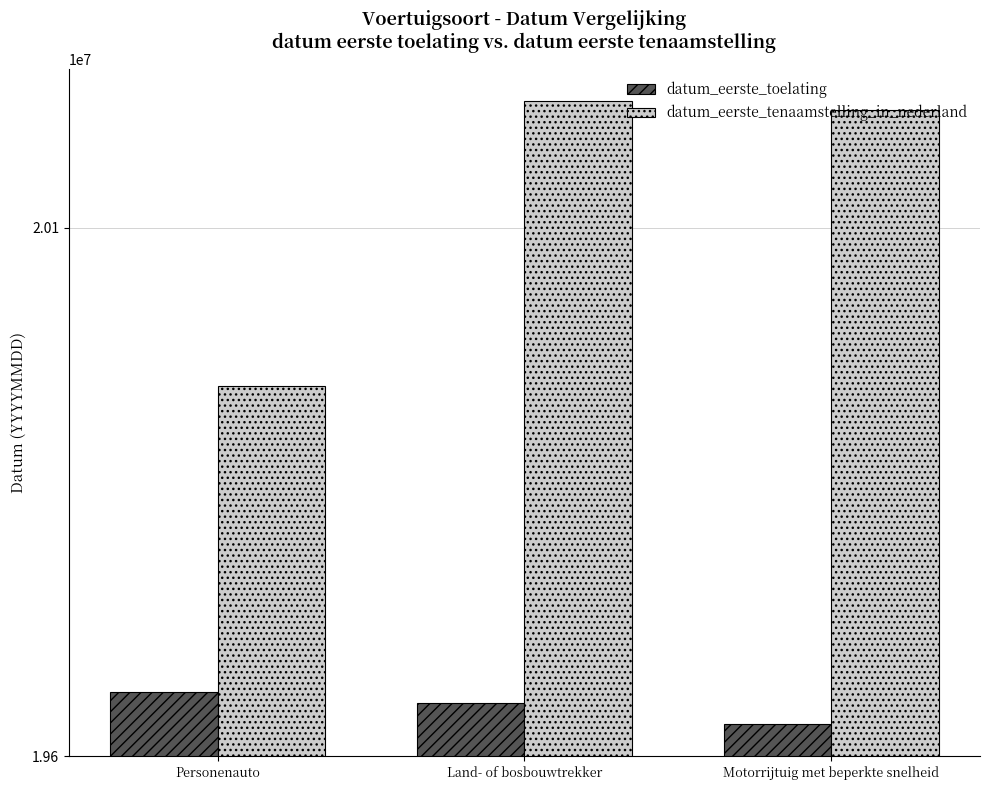

True or false: datum_eerste_toelating has a value of 19660630 at Personenauto.

True